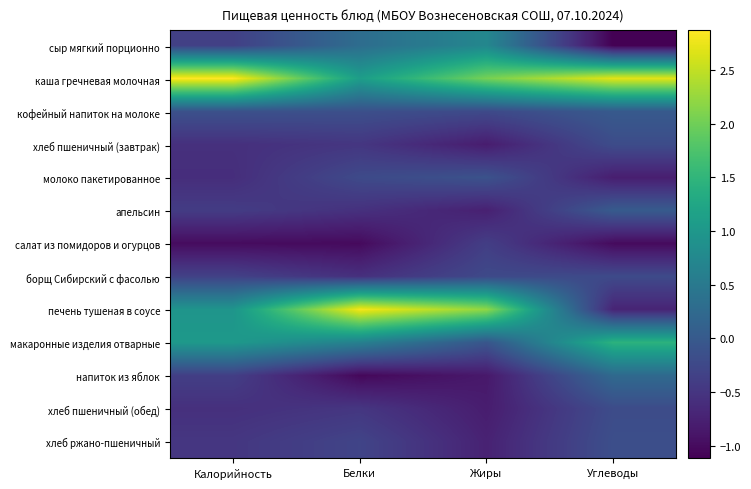

Which series has the largest total across all categories?

каша гречневая молочная